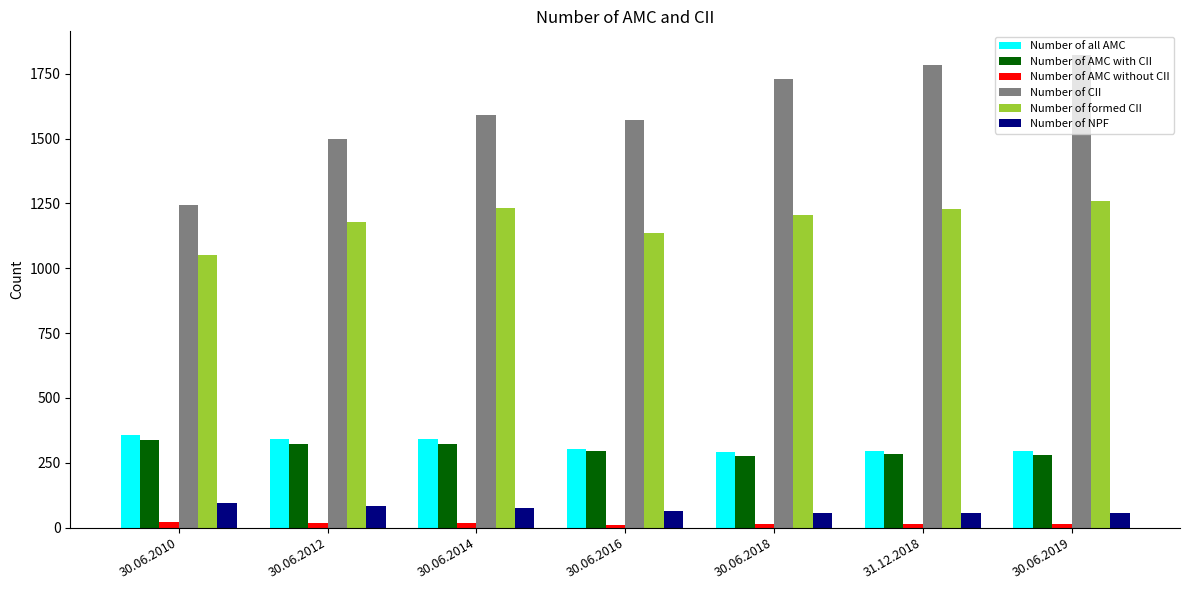

What is the highest value of the Number of formed CII series?

1259